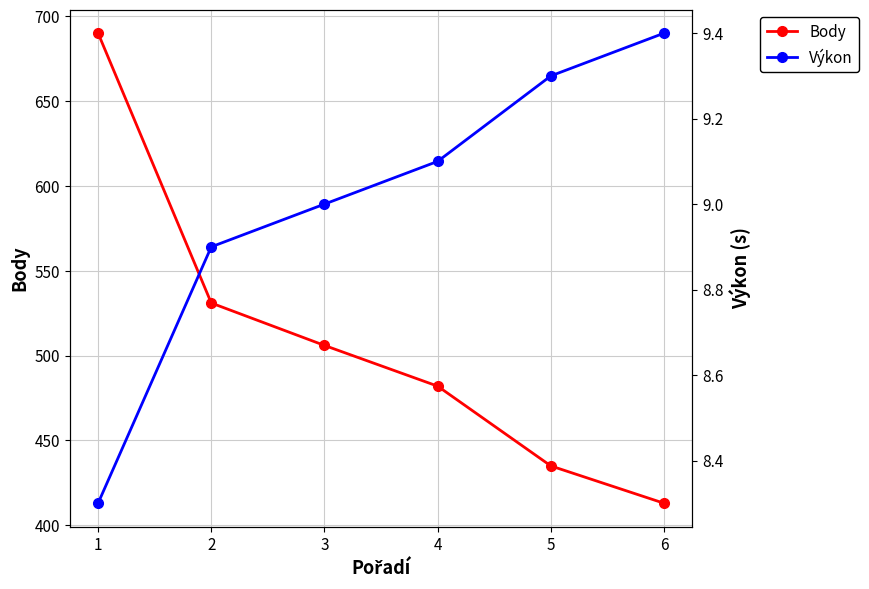

What are all the series names shown in the legend?

Body, Výkon